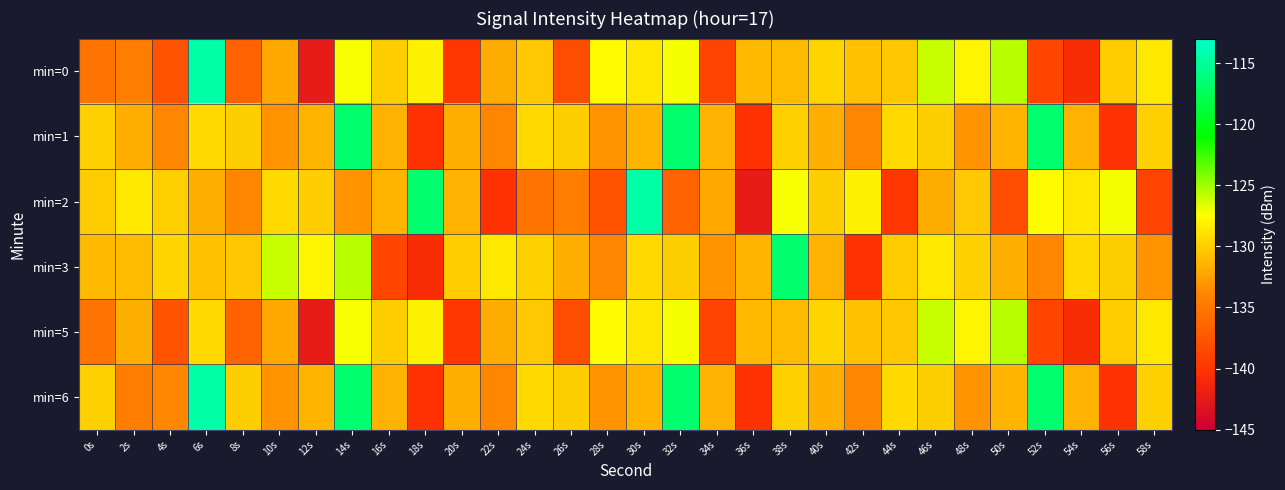

Which category has the lowest value across all series?

12s